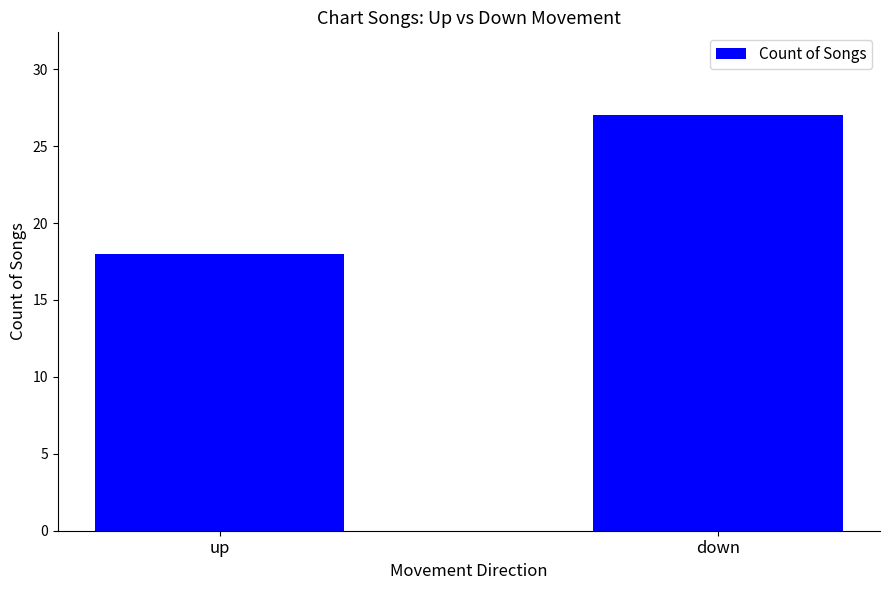

List the labels in order of value, largest first.

down, up